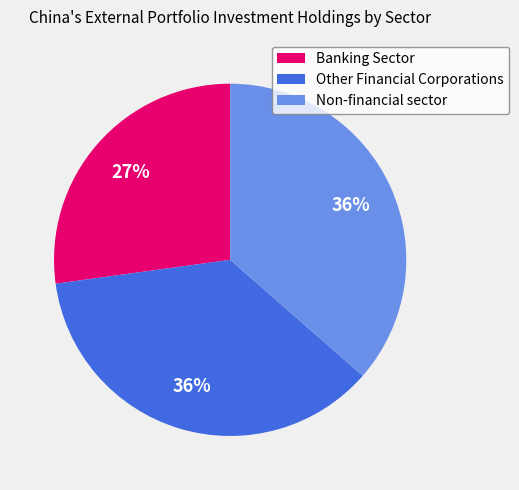

Is Banking Sector the majority of the pie?

No